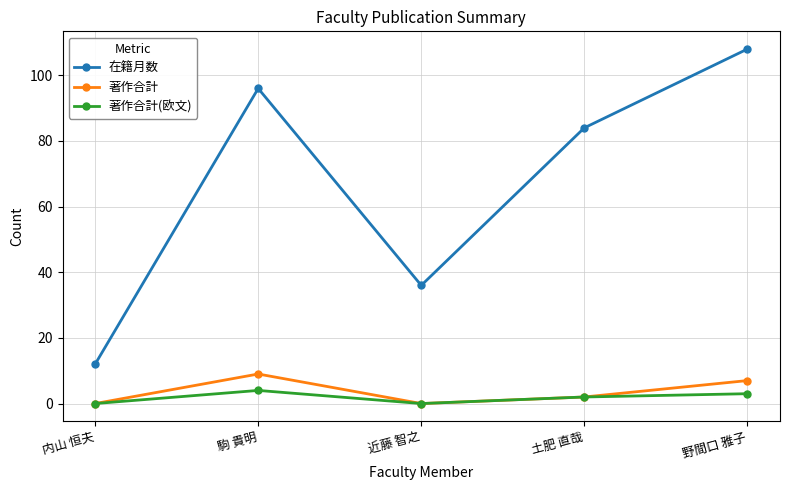

The 在籍月数 series shows 20 at 内山 恒夫. True or false?

False